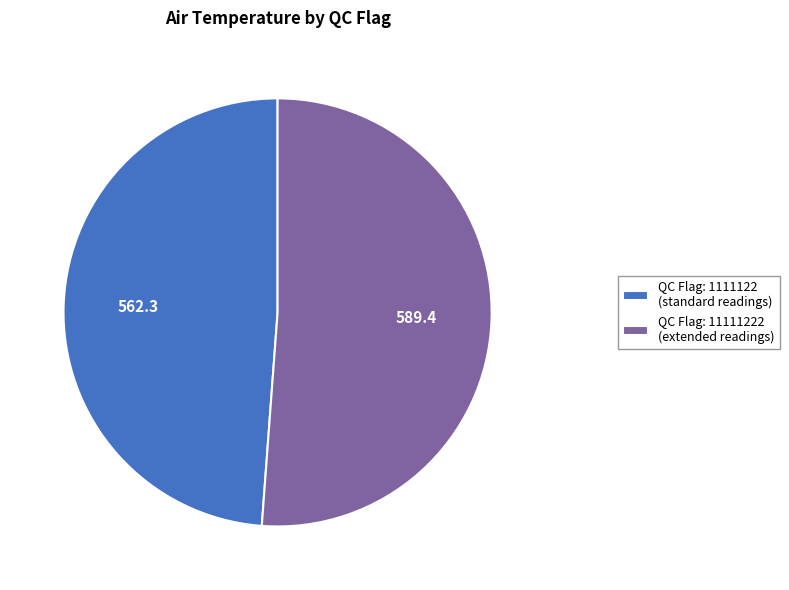

How many slices are in this pie chart?

2